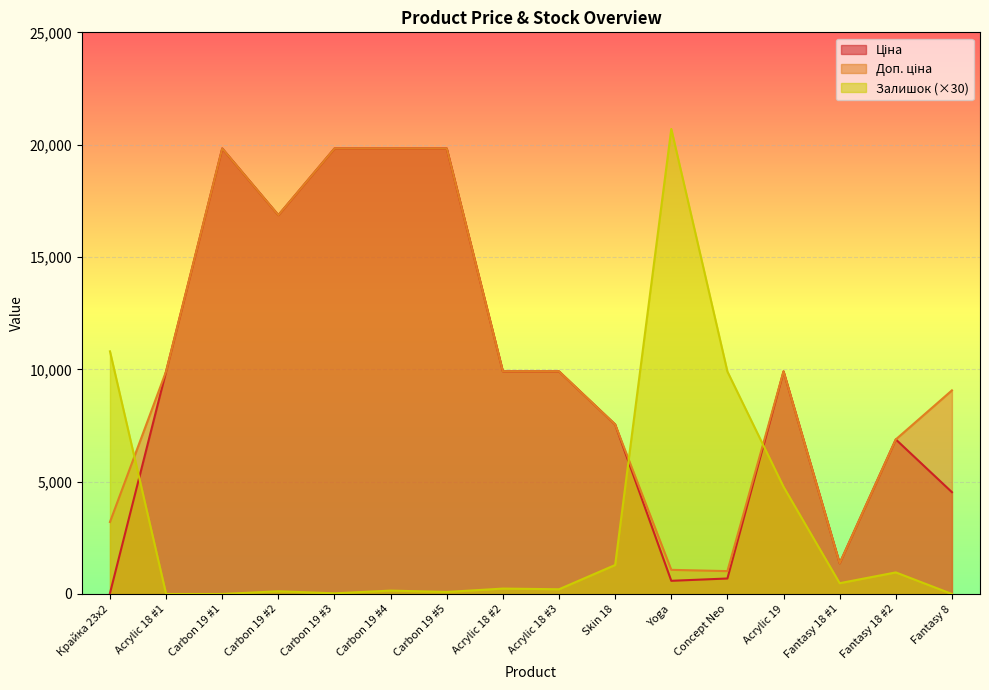

At which category does Ціна reach its first local valley?

Carbon 19 #2